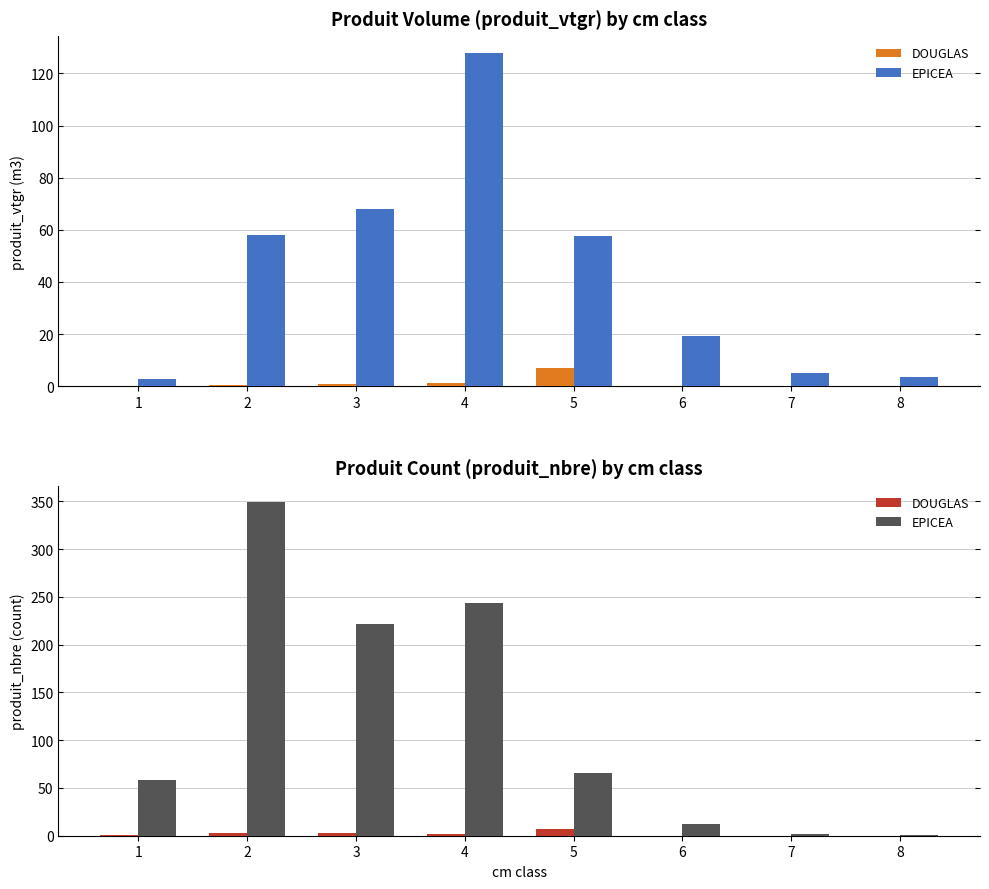

How many series are shown in this chart?

2